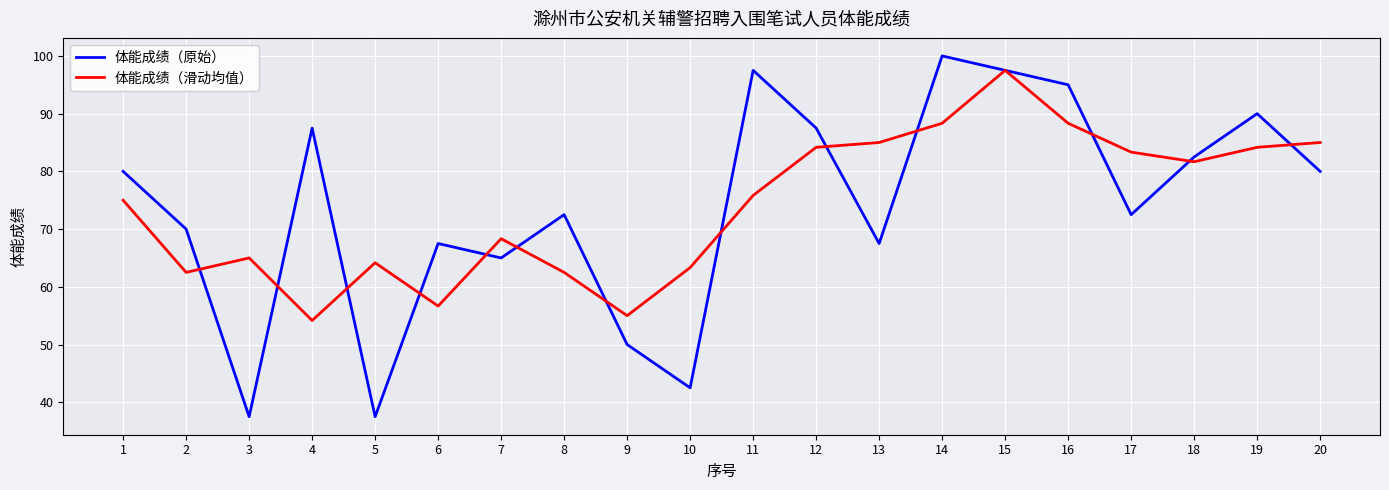

What is the difference between the 体能成绩（滑动均值） values at 19 and 15?

13.3